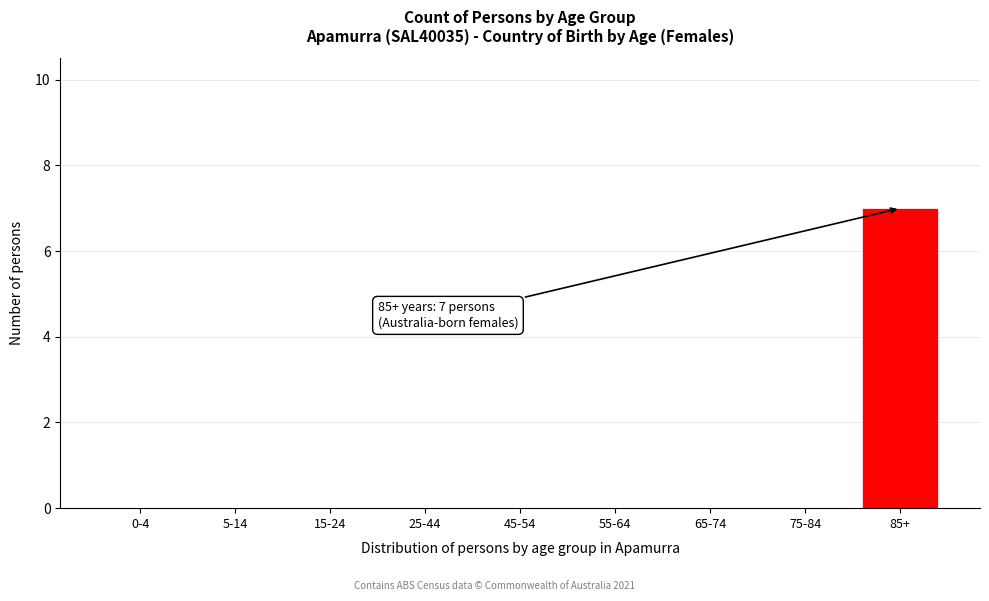

Reading left to right, list all the values displayed in this chart.

0-4=0	5-14=0	15-24=0	25-44=0	45-54=0	55-64=0	65-74=0	75-84=0	85+=7